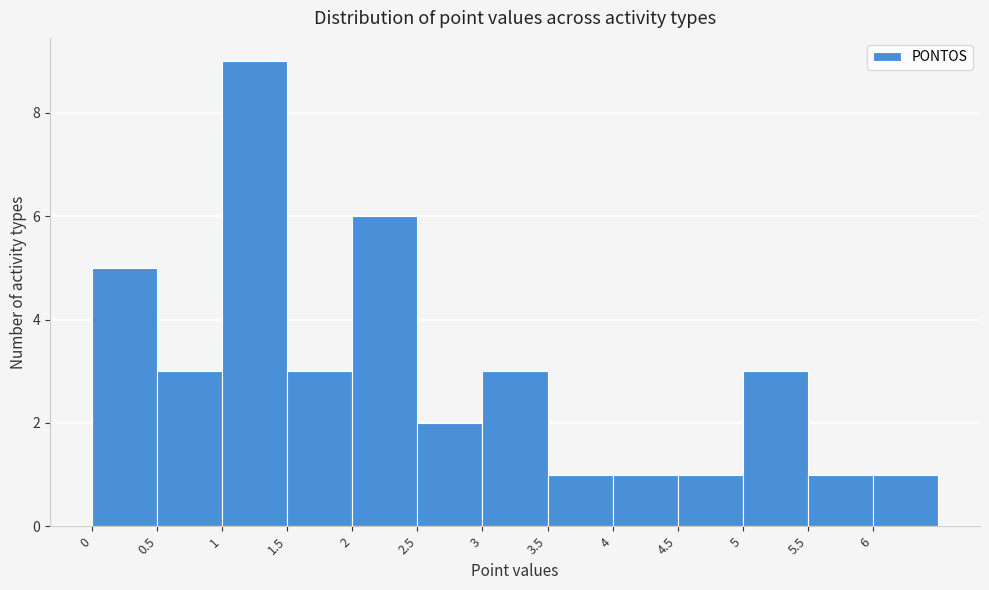

What is the height of the bar covering 4.0 to 4.5 on the x-axis? The values are not printed on the chart, so give them approximately, as read against the axis.

1